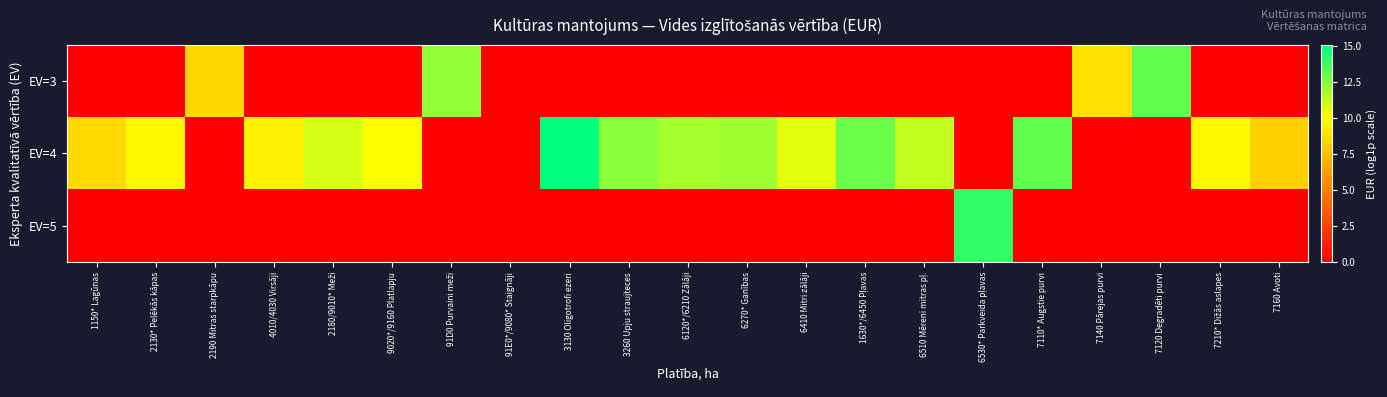

How many categories are shown in the chart?

21